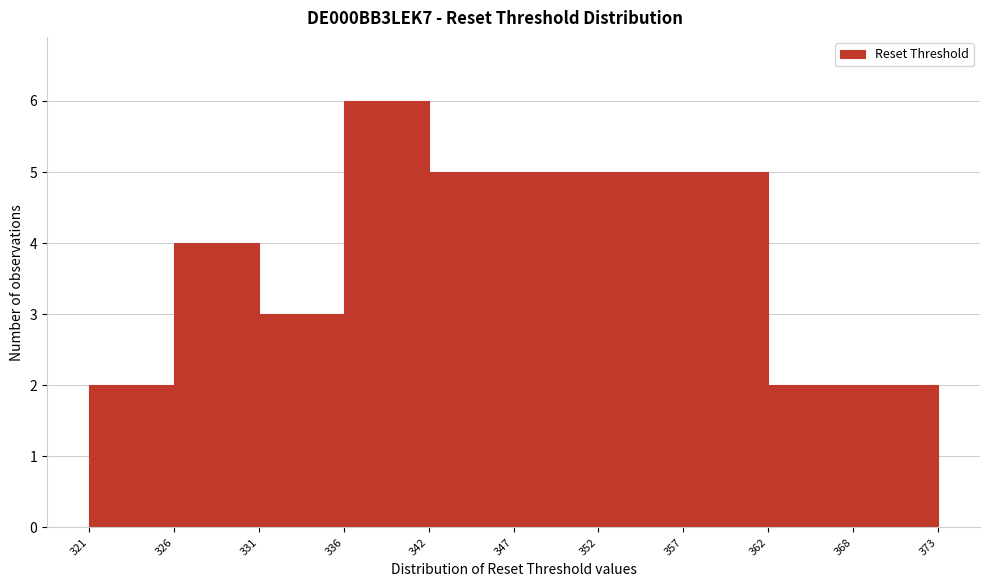

Reading left to right, transcribe this chart: for each bar, give the range it covers on the x-axis and its height. The values are not printed on the chart, so give them approximately, as read against the axis.

321 to 326: 2
326 to 331: 4
331 to 336: 3
336 to 342: 6
342 to 347: 5
347 to 352: 5
352 to 357: 5
357 to 362: 5
362 to 368: 2
368 to 373: 2